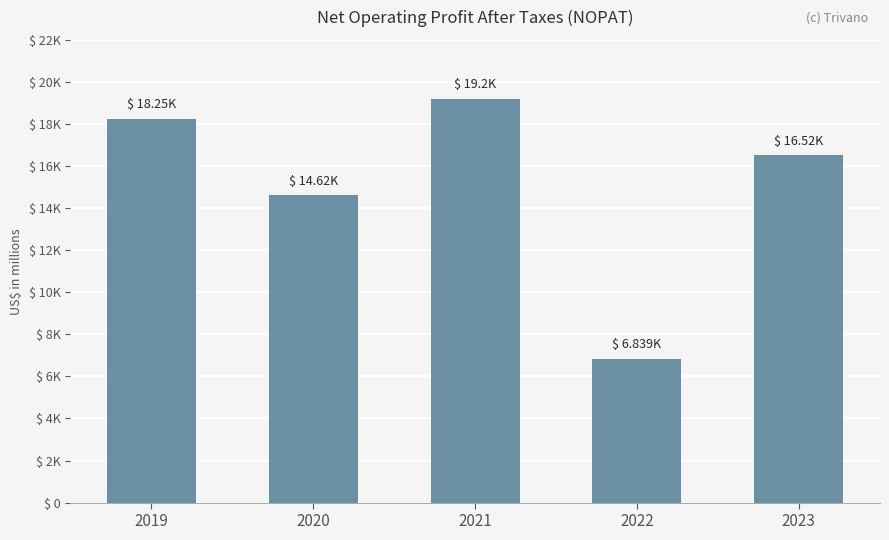

Which label corresponds to the smallest value in the chart?

2022